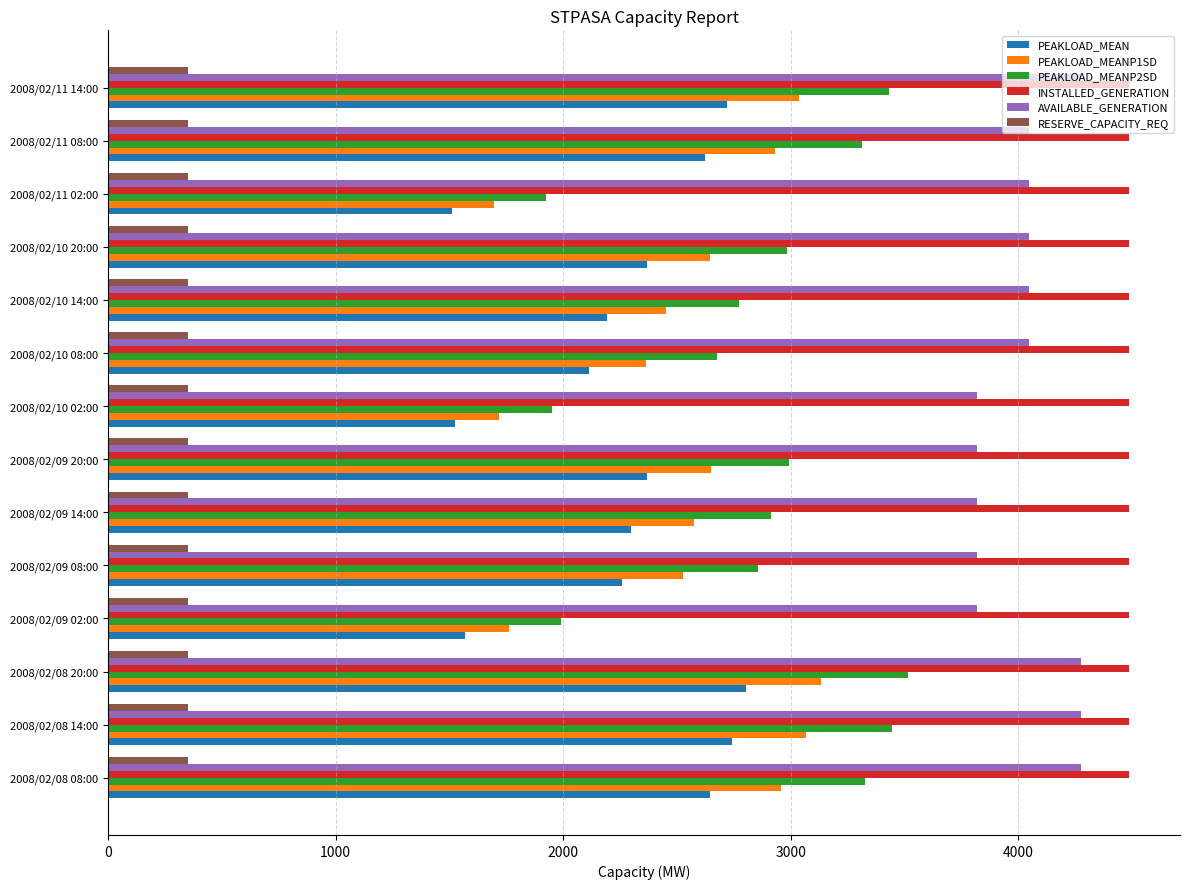

How many values in the PEAKLOAD_MEANP1SD series are below 2645?

7